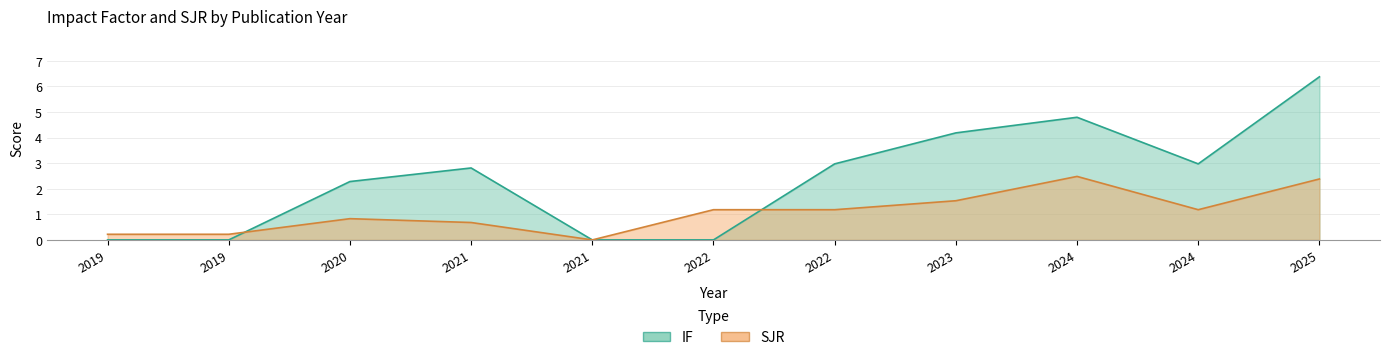

How many values in SJR are above zero?

10